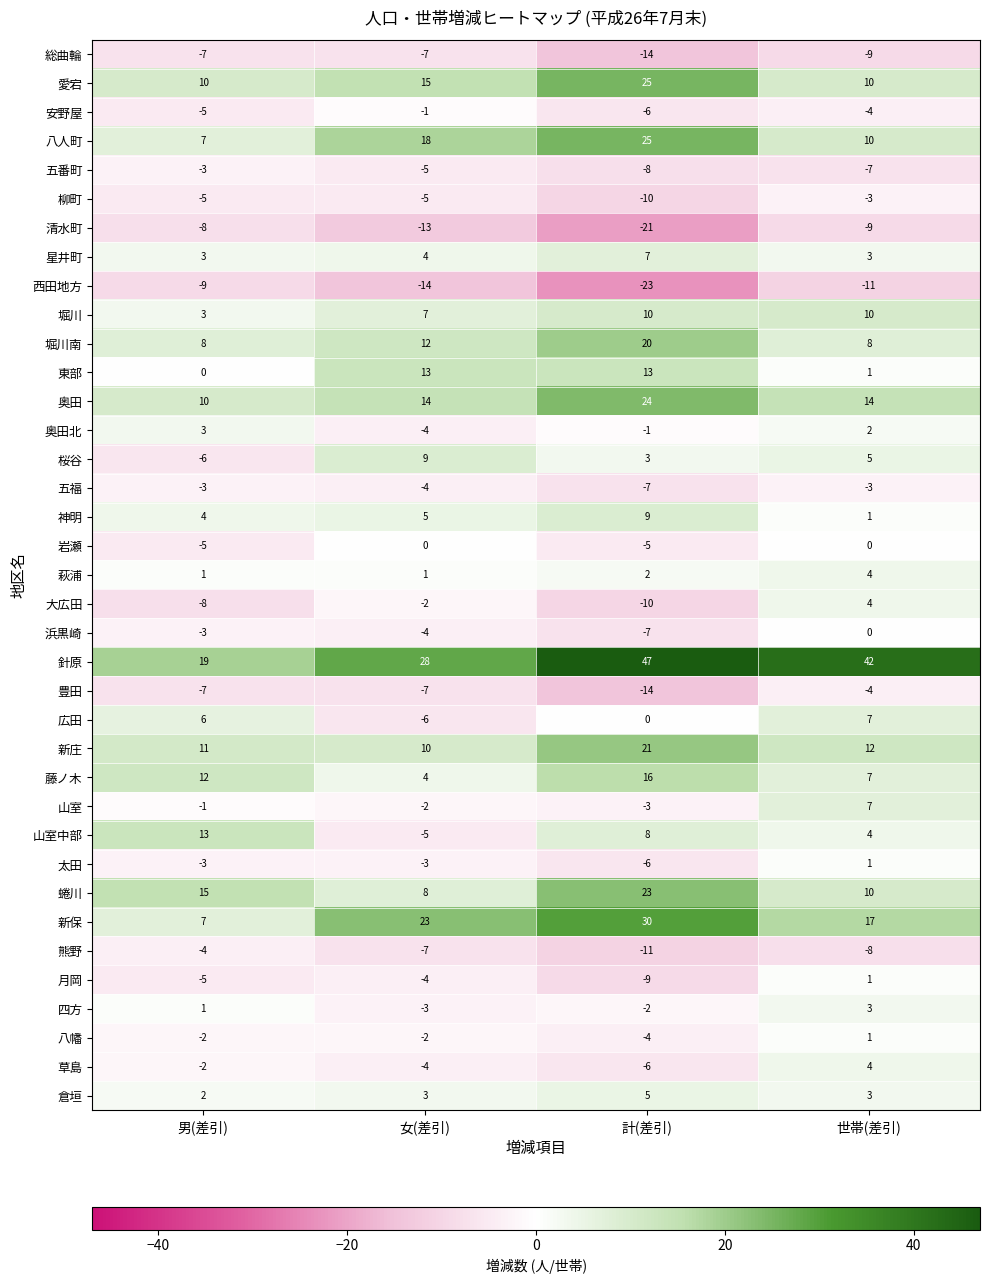

What is the sum of all 浜黒崎 values?

-14